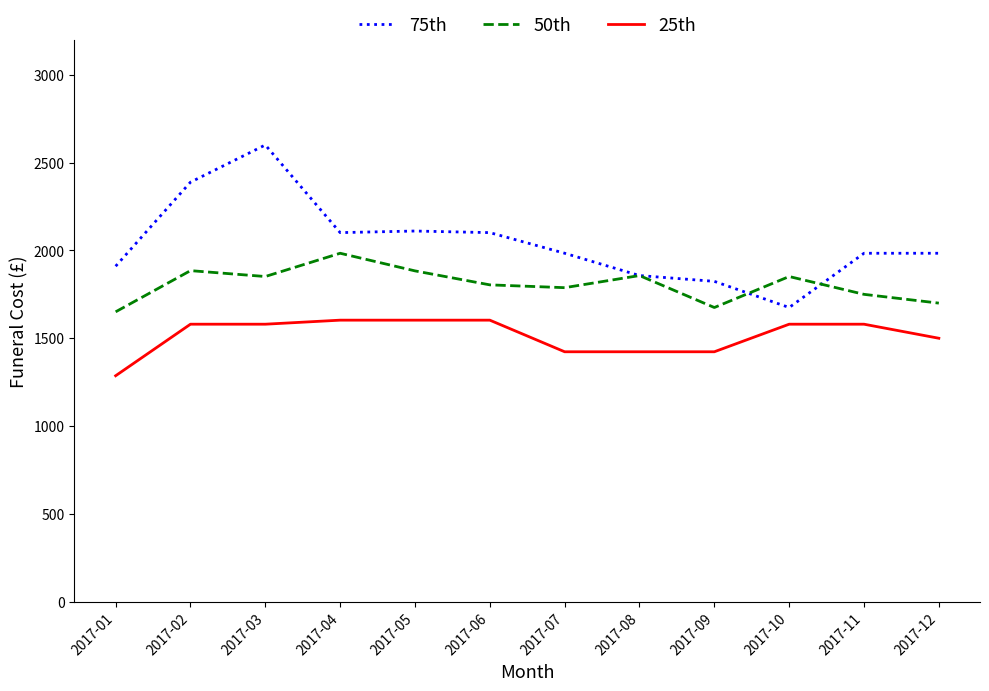

What is the total value across all series at 2017-11?

5314.0